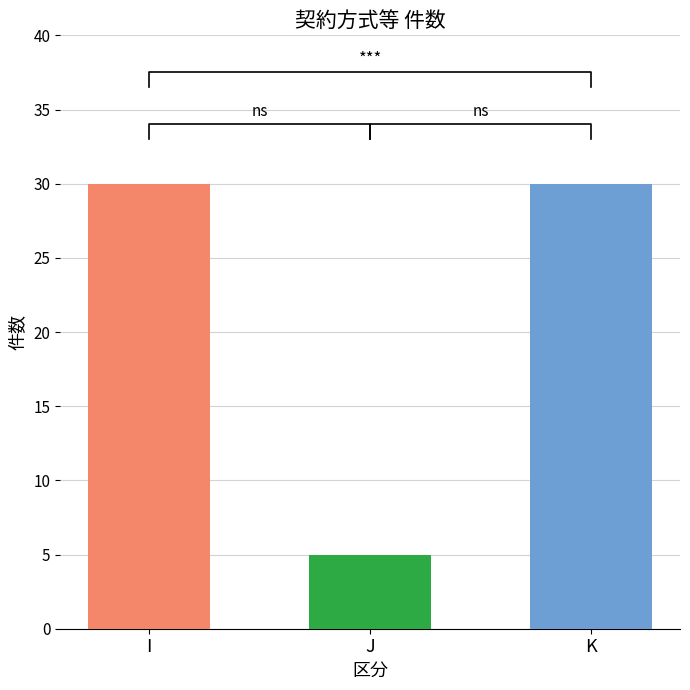

Which label corresponds to the largest value in the chart?

I